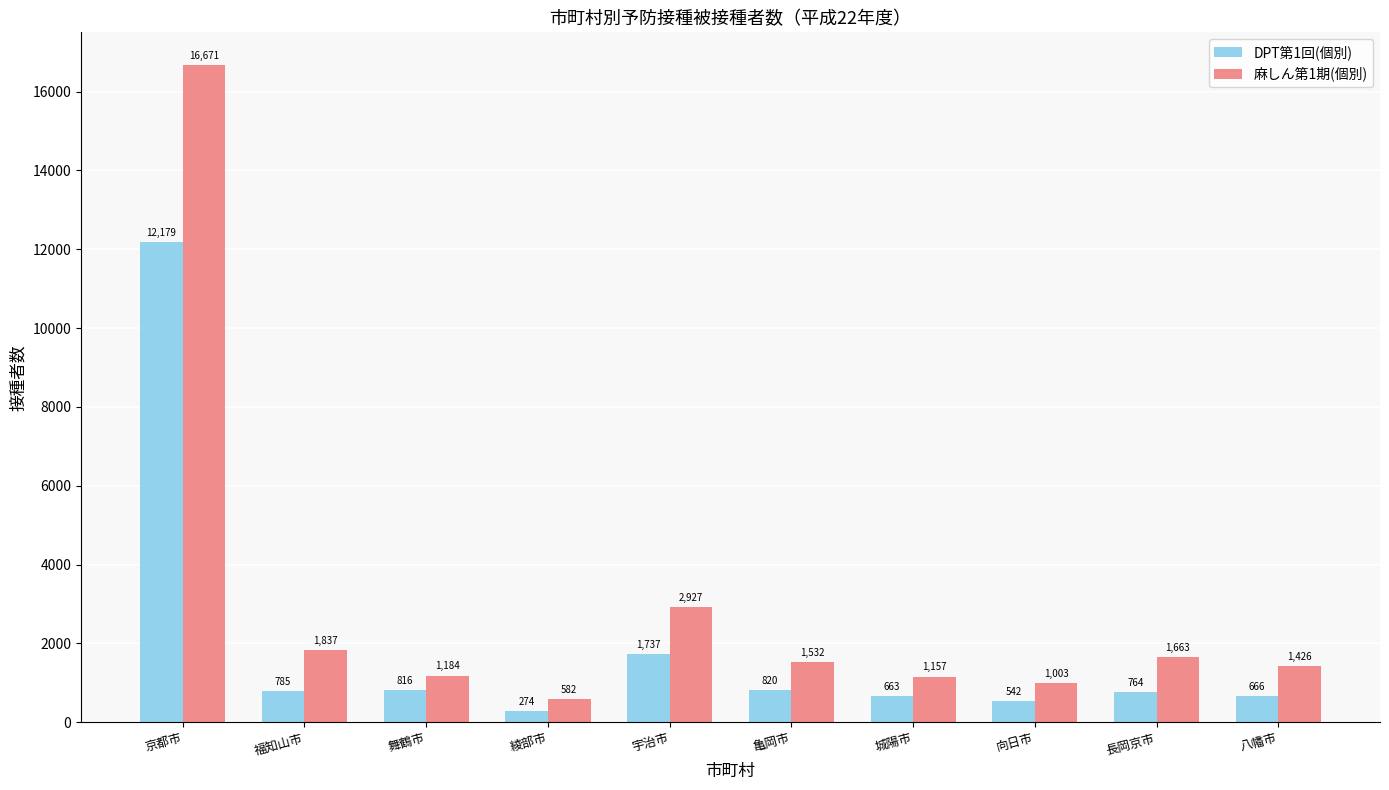

At how many categories does at least one series exceed 10727?

1